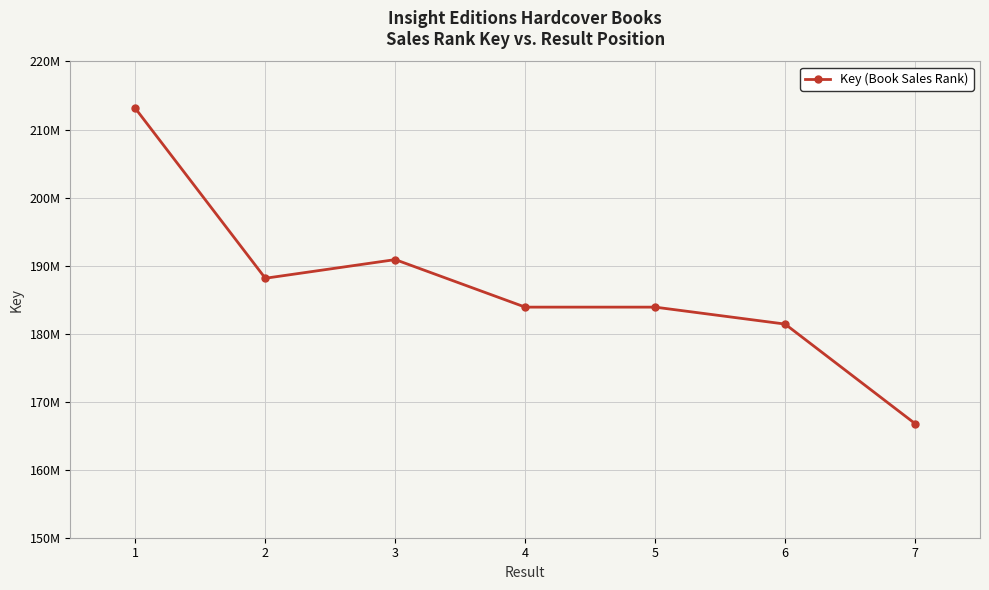

Does the chart display data point markers on the line(s)?

Yes